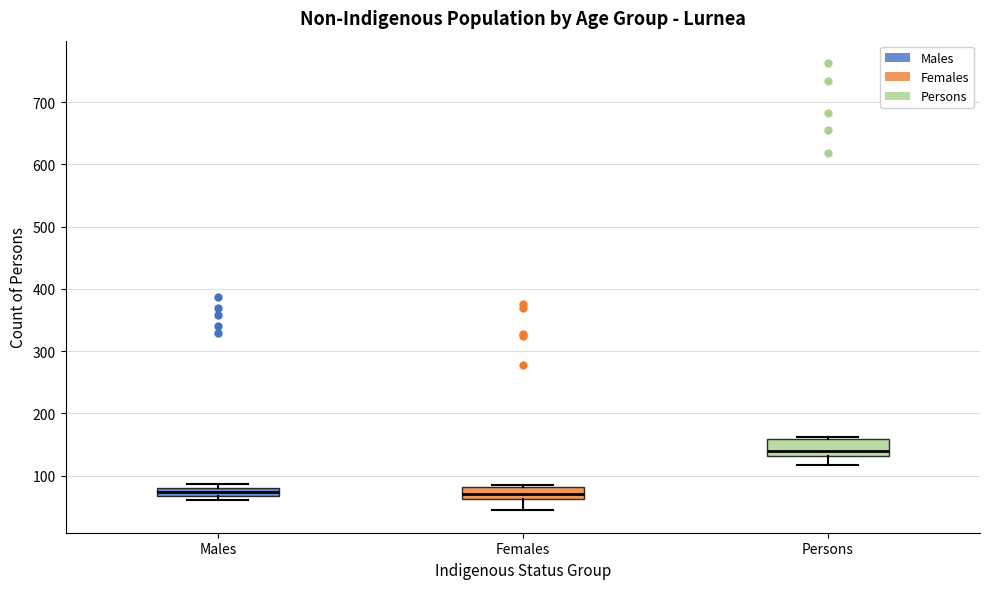

Where is the upper edge of the box for Females on the y-axis? The values are not printed on the chart, so give them approximately, as read against the axis.

80